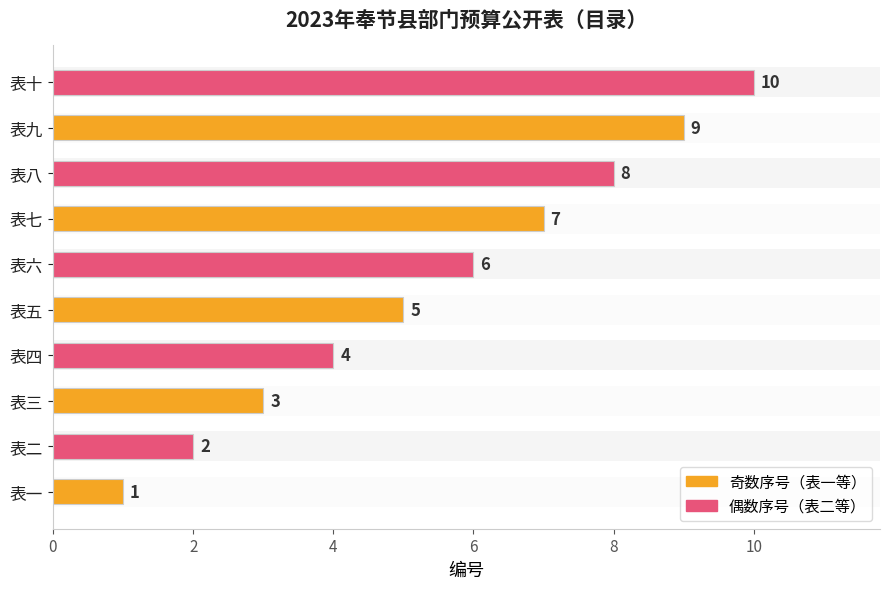

List the labels in order of value, smallest first.

表一, 表二, 表三, 表四, 表五, 表六, 表七, 表八, 表九, 表十